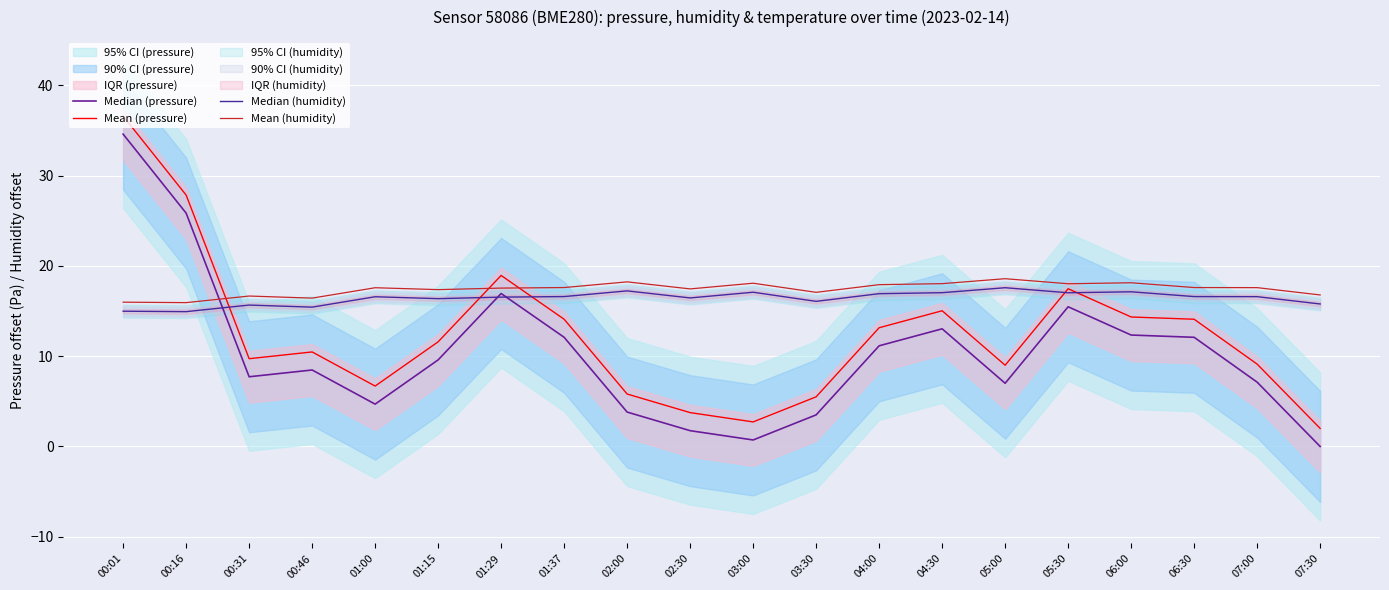

What position from the right is 05:30?

5